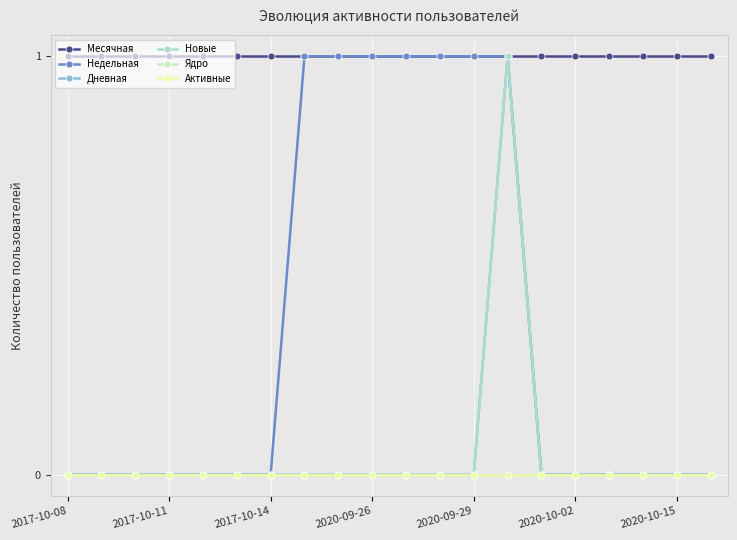

Is this an area chart (filled region under the line)?

No